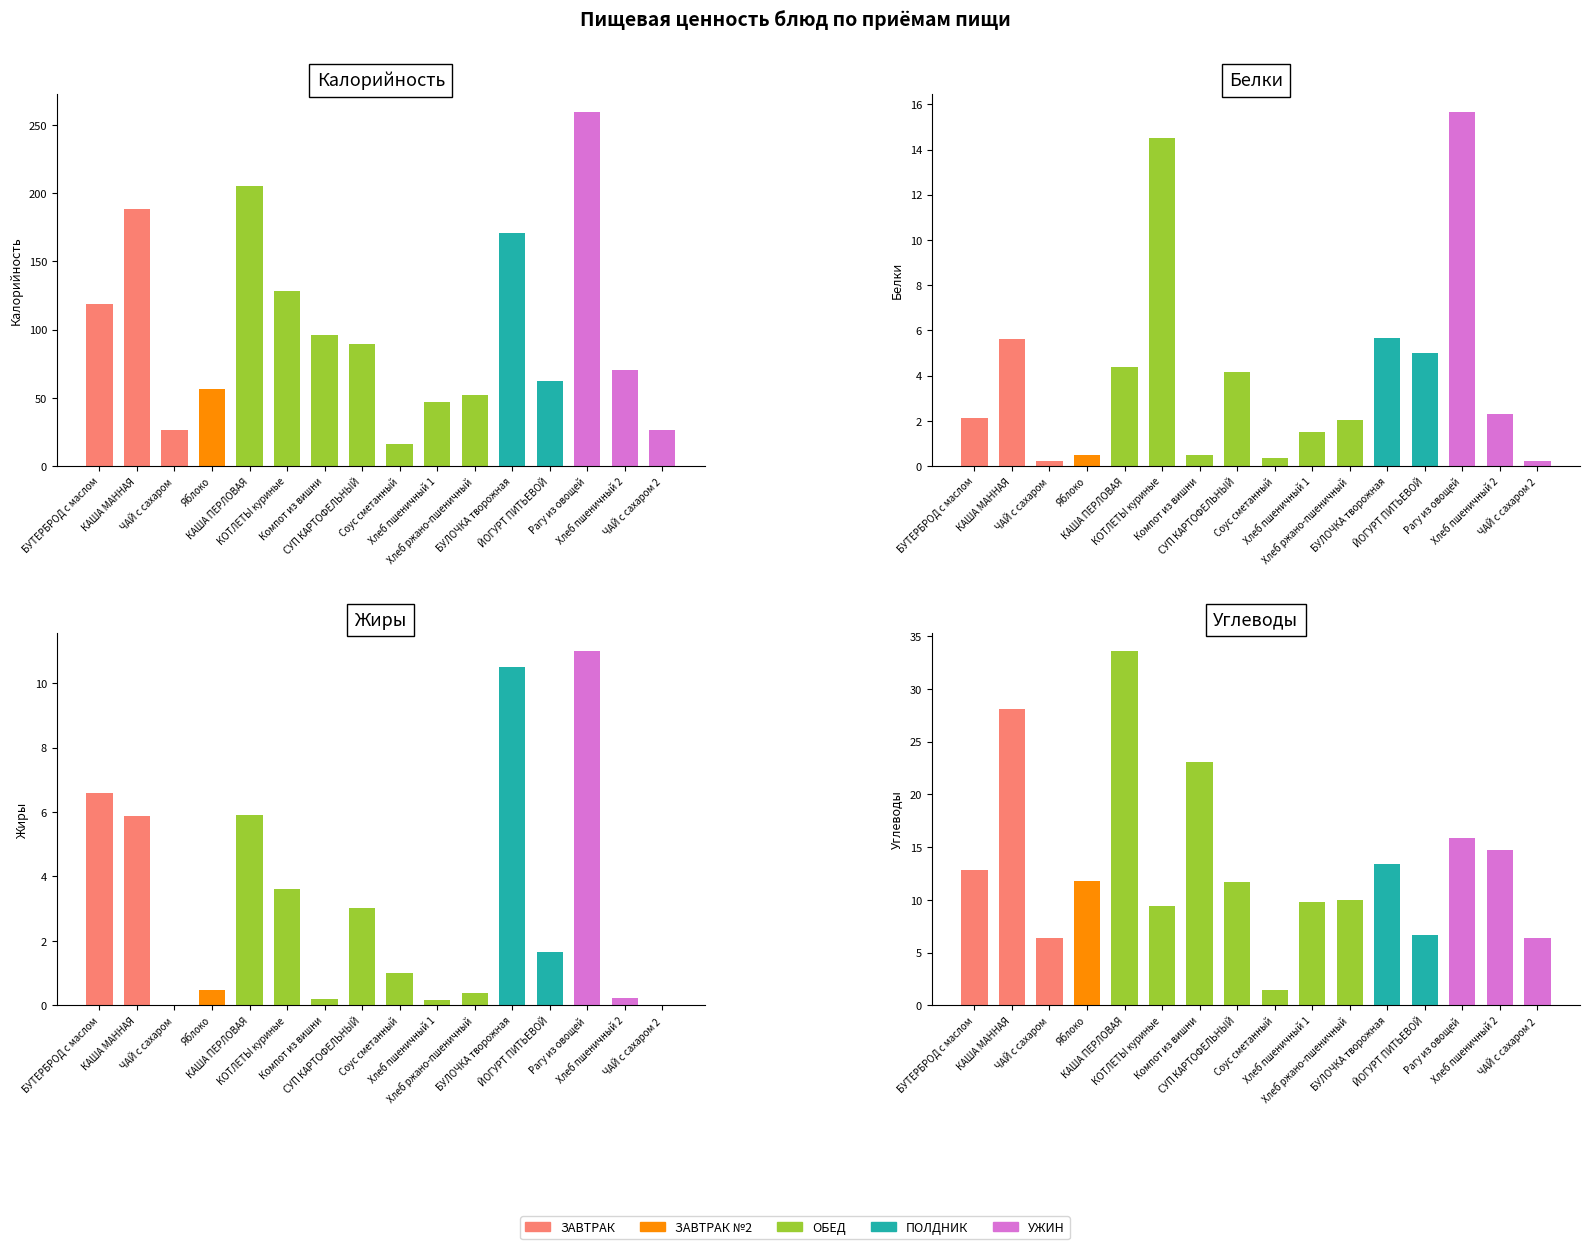

Rank the series at БУЛОЧКА творожная from lowest to highest value.

Белки, Жиры, Углеводы, Калорийность